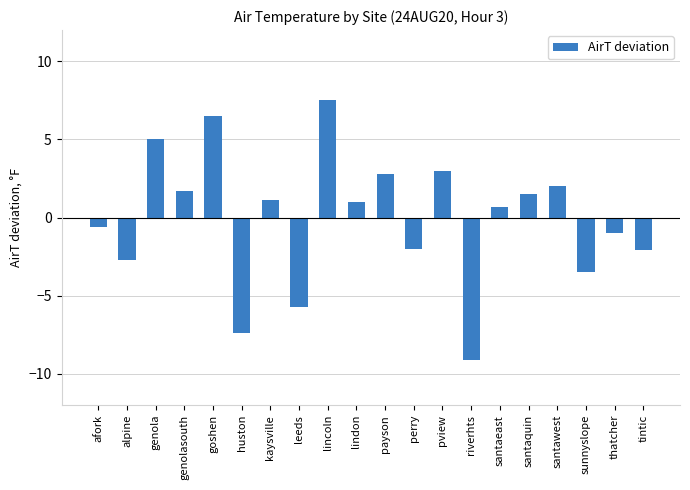

What is the difference between the values at afork and leeds?

5.1